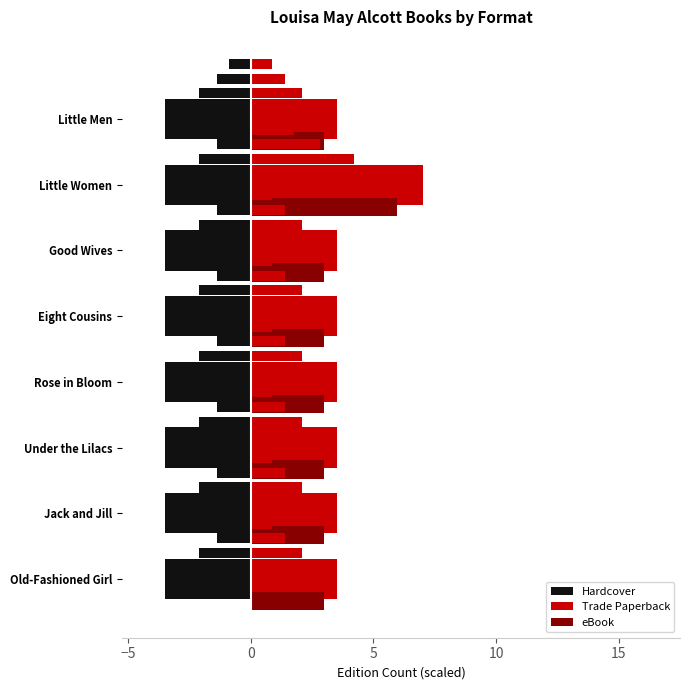

Does the chart contain any negative values?

No